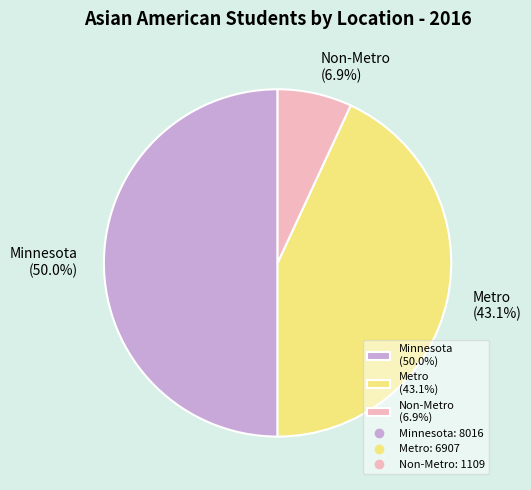

Which category has the biggest portion of the pie?

Minnesota